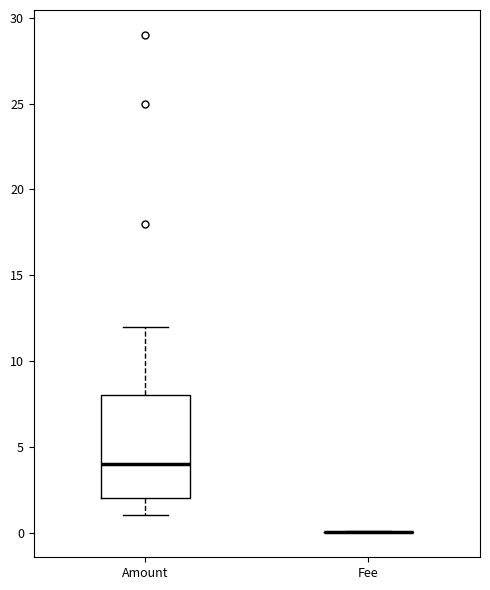

Comparing the boxes themselves (not the whiskers), which one is the tallest?

Amount